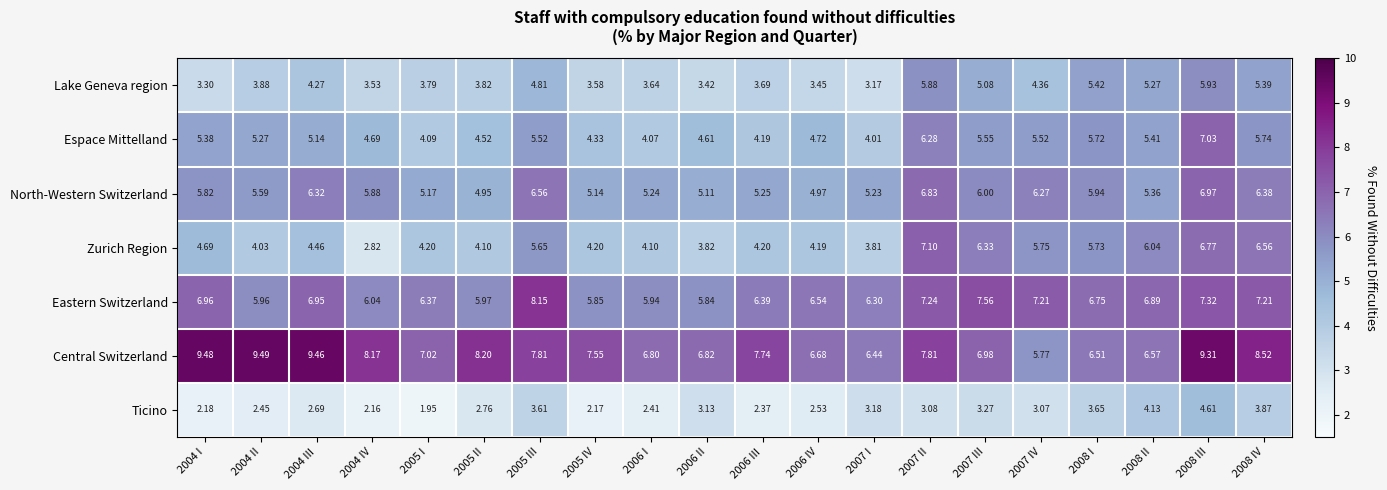

Which series has the largest total across all categories?

Central Switzerland